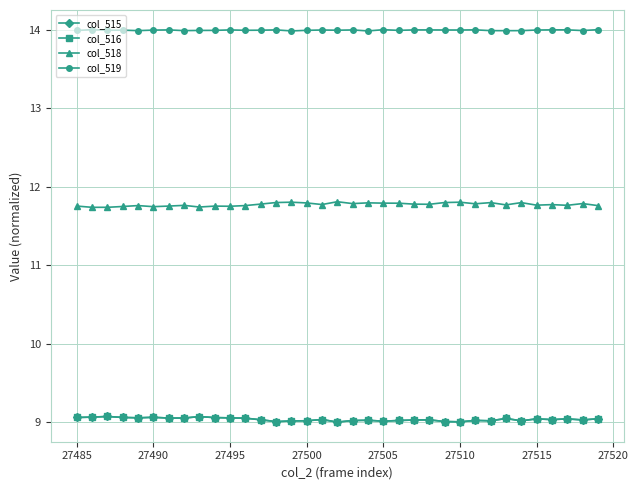

What is the smallest value displayed?

9.0